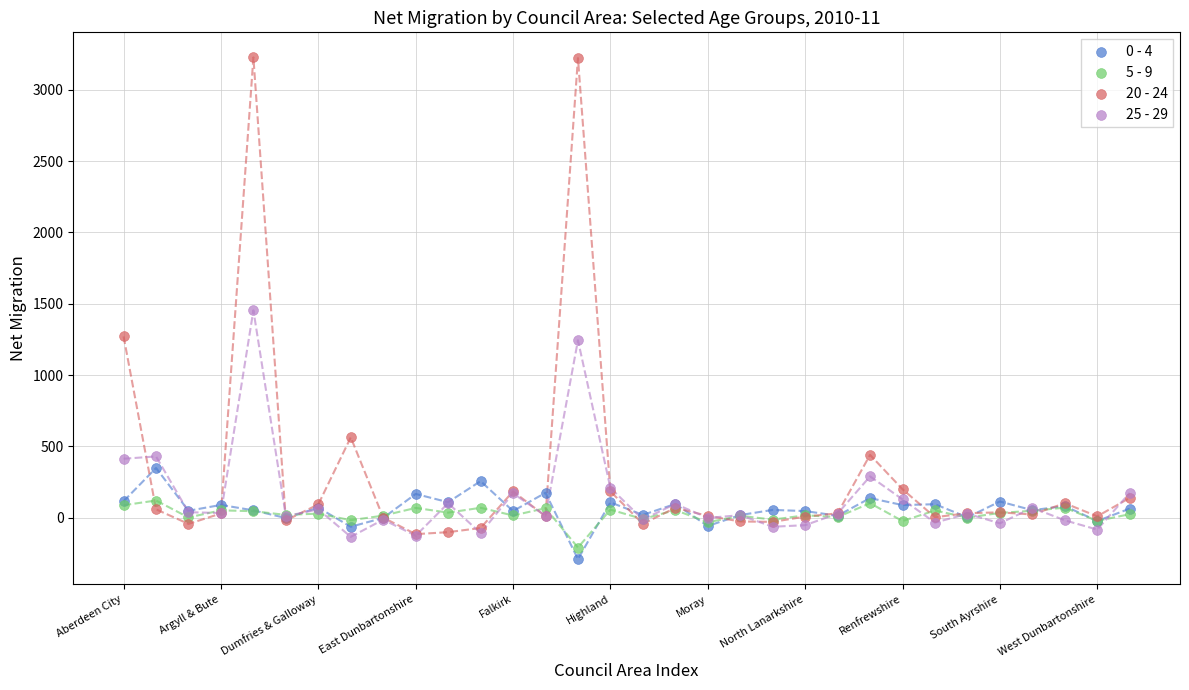

Which series contains the highest Y value?

20 - 24